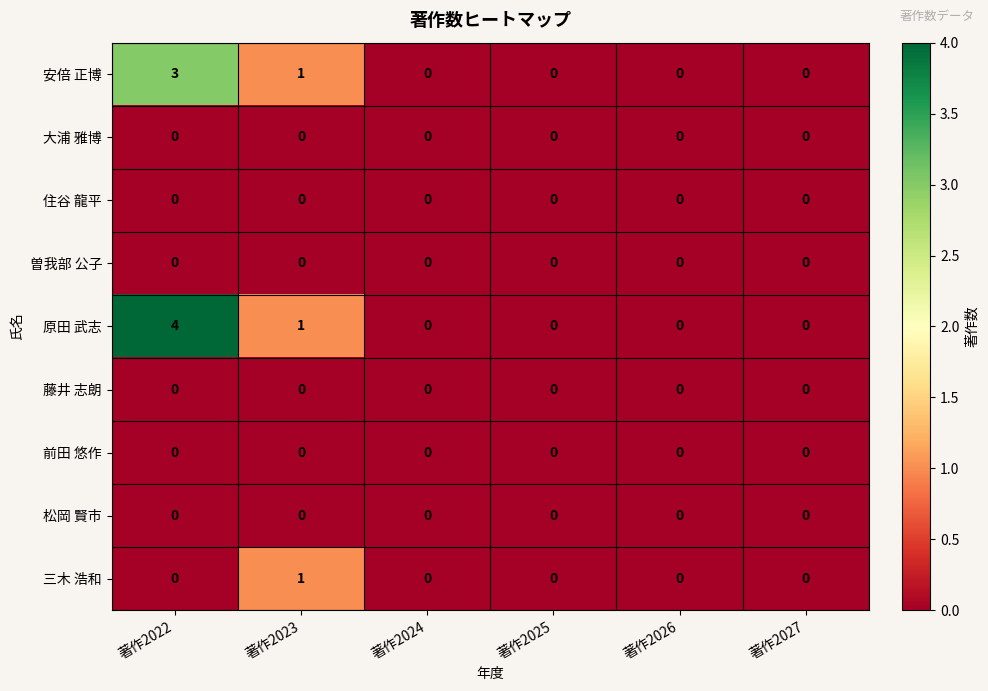

Which series has the widest spread of values?

原田 武志